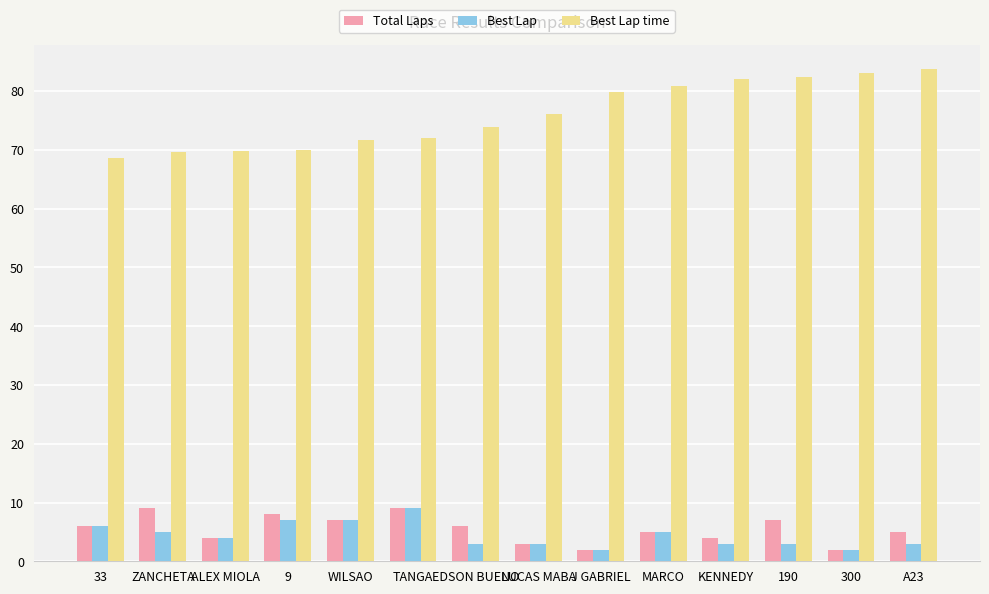

What is the lowest value of the Best Lap series?

2.0